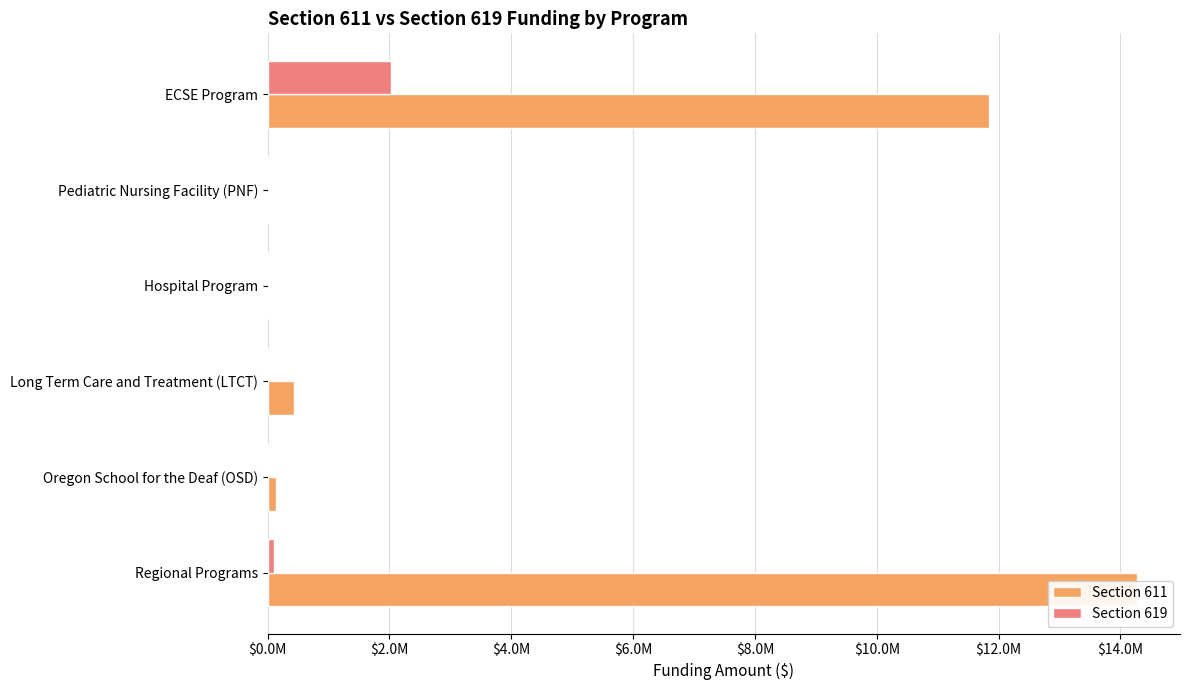

How many distinct data groups are displayed?

2